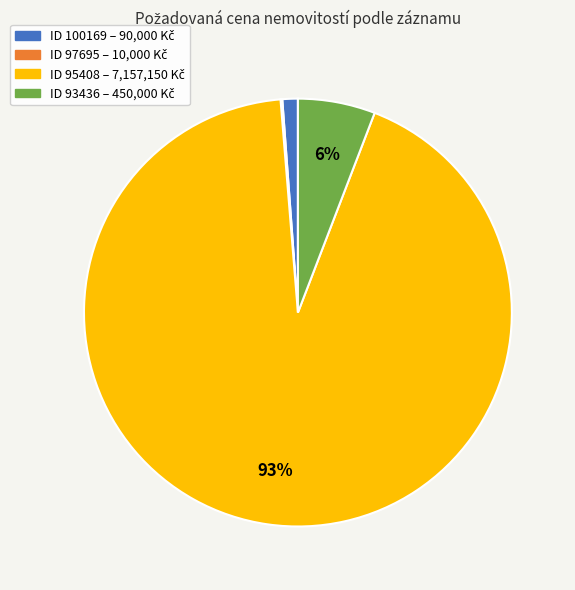

Does any single category account for the majority?

Yes